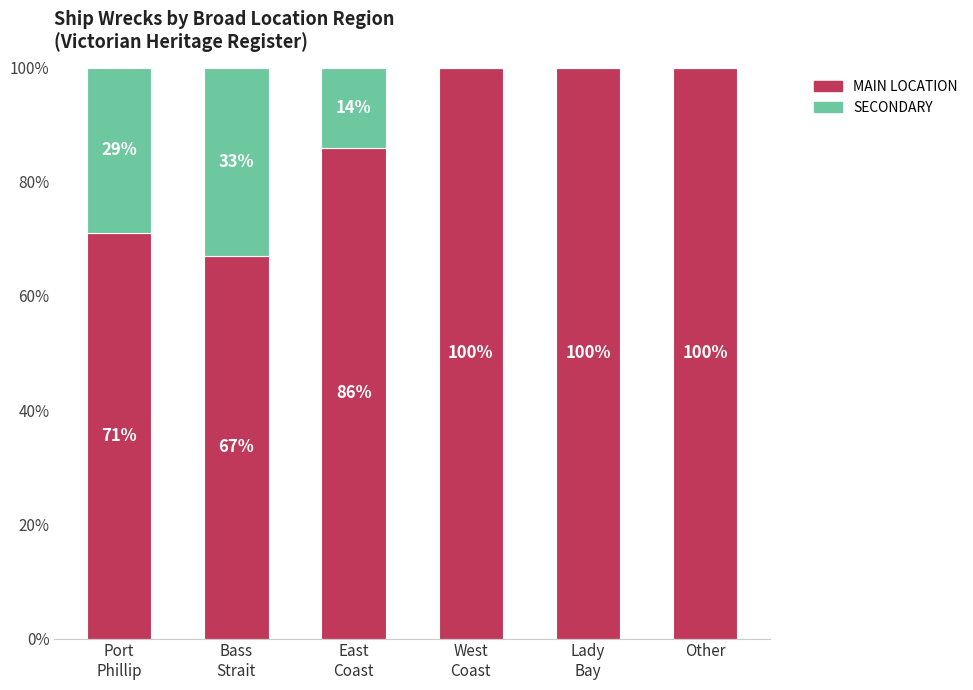

What is the total value across all series at Other?

100